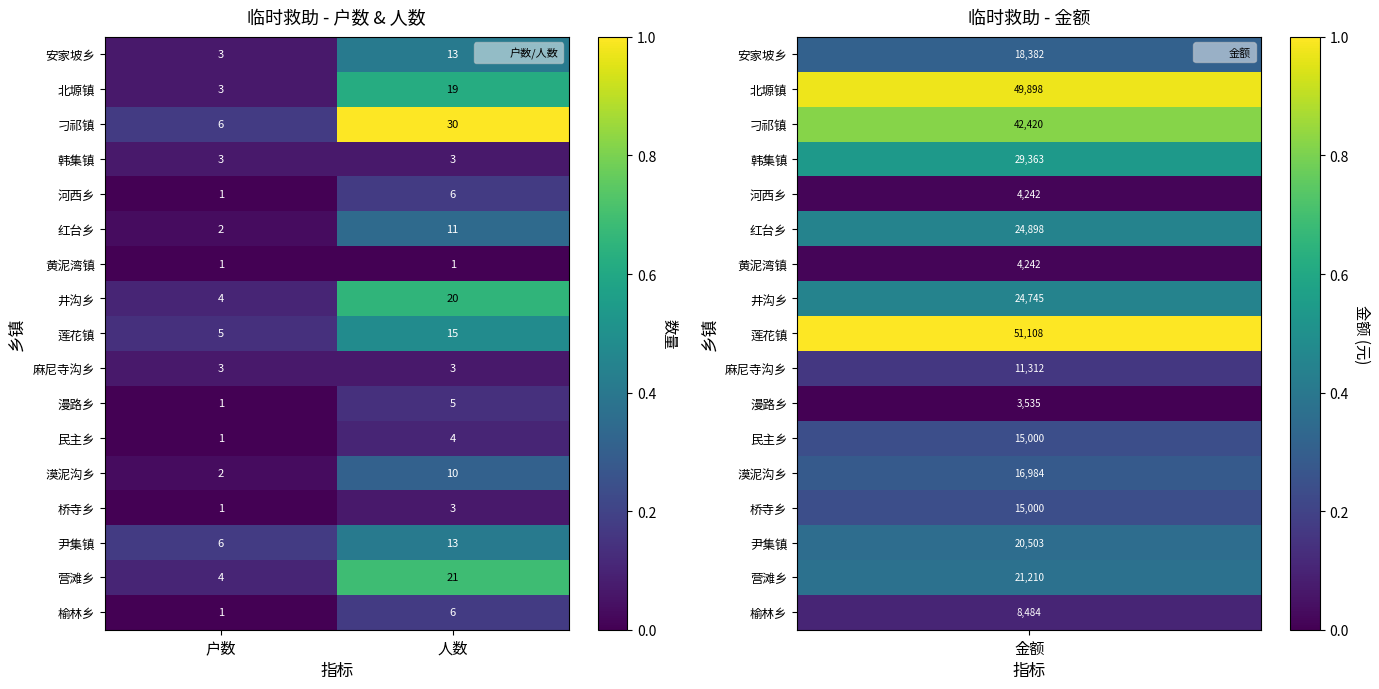

What is the sum of all 莲花镇 values?

20